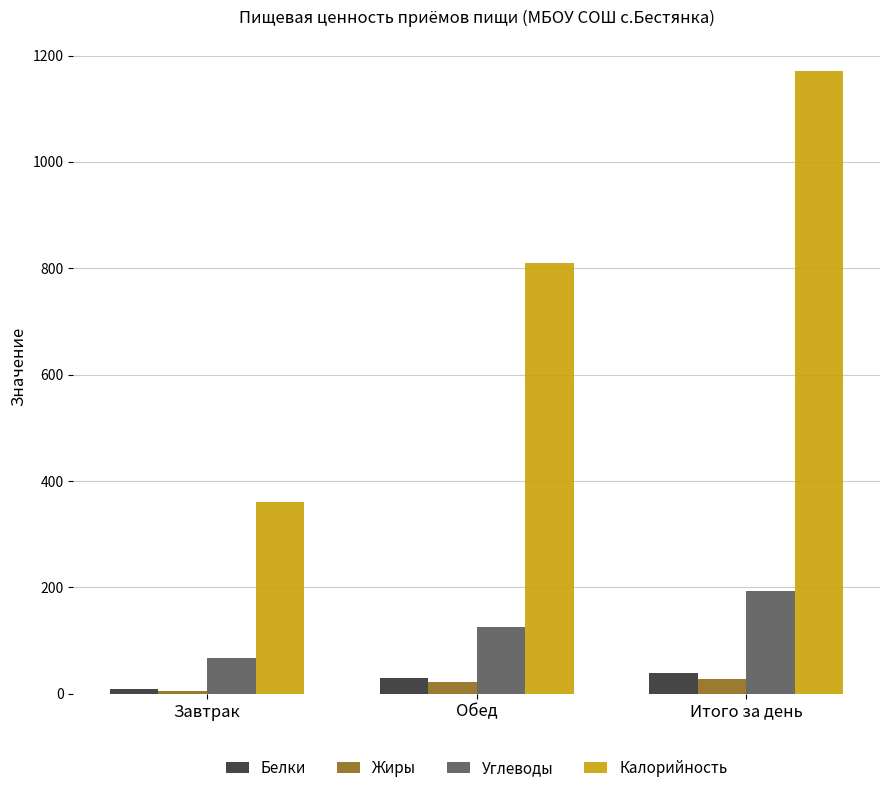

At which label does Углеводы reach its peak?

Итого за день